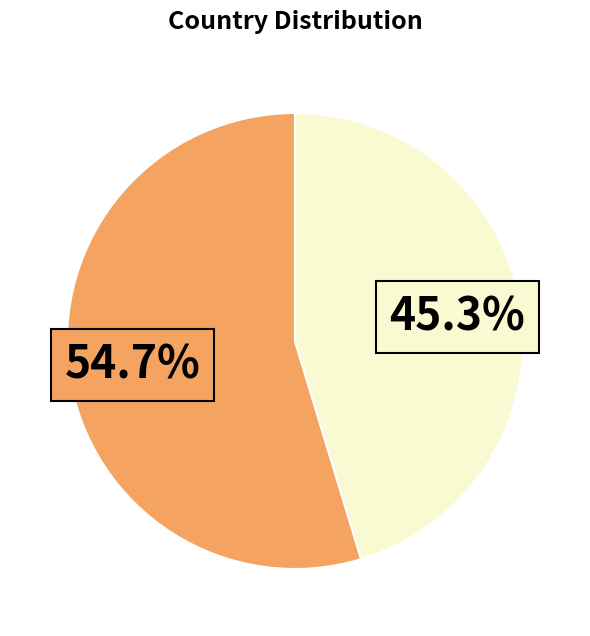

Is there any slice that represents more than half of the pie?

Yes